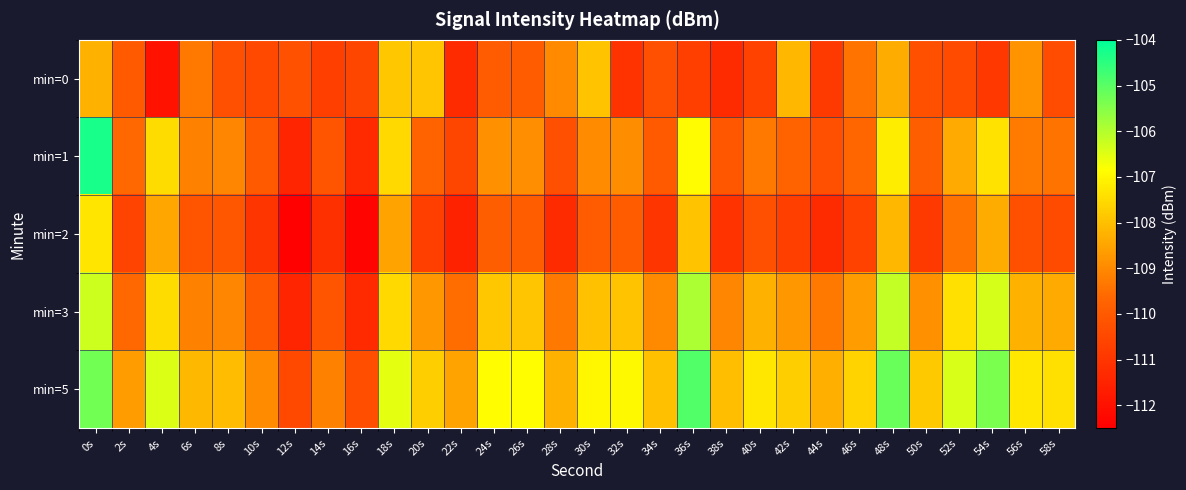

At which category is the sum across all series the highest?

0s